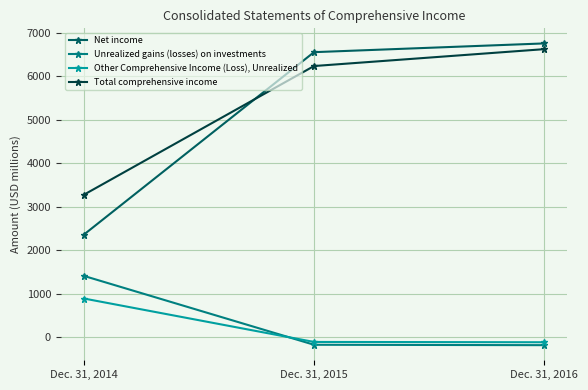

How many lines are shown in the chart?

4